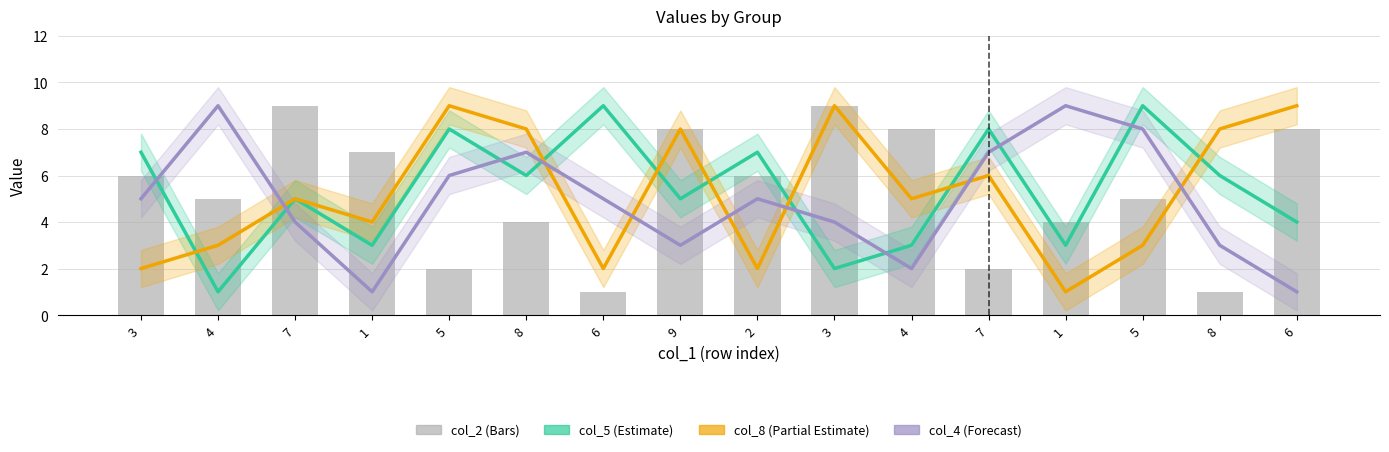

What is the difference between the col_8 values at 9 and 6?

1